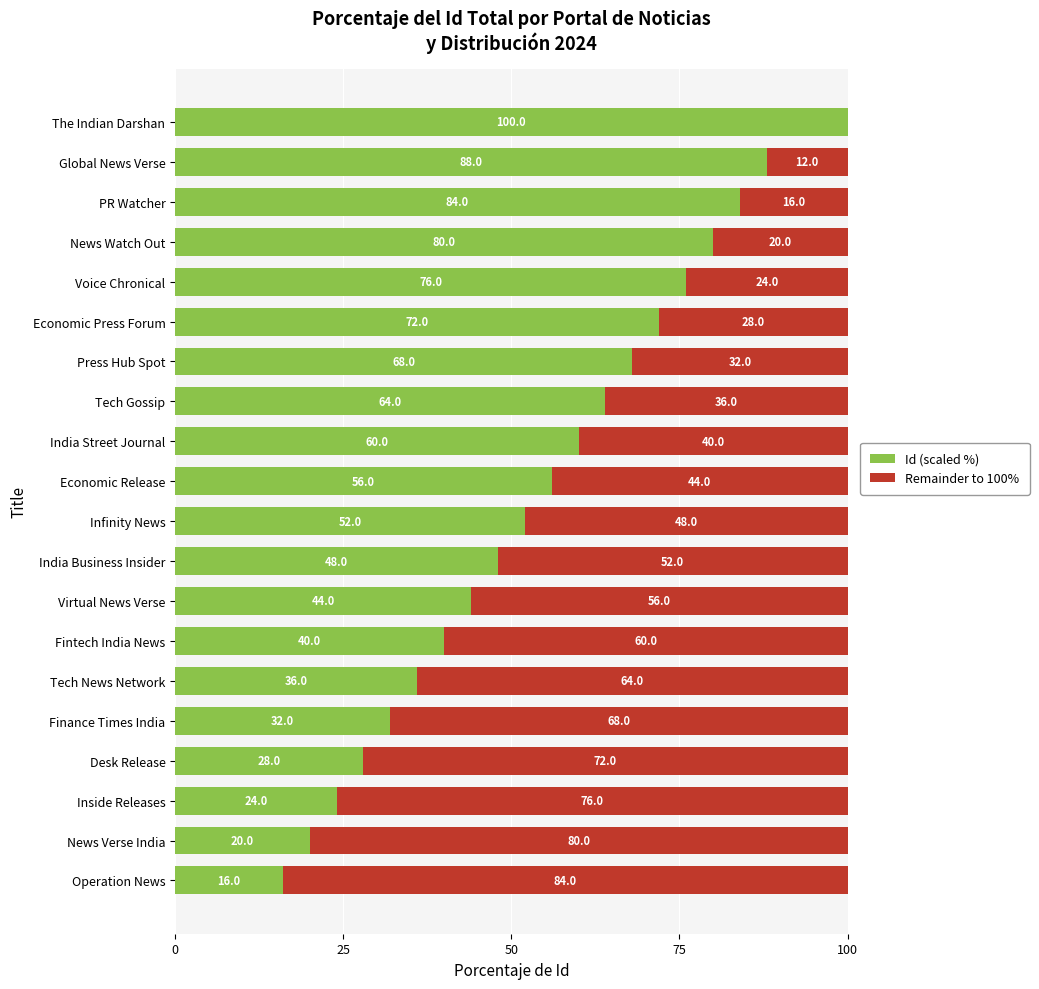

Is it true that Id (scaled %) equals 23.4 at Press Hub Spot?

False